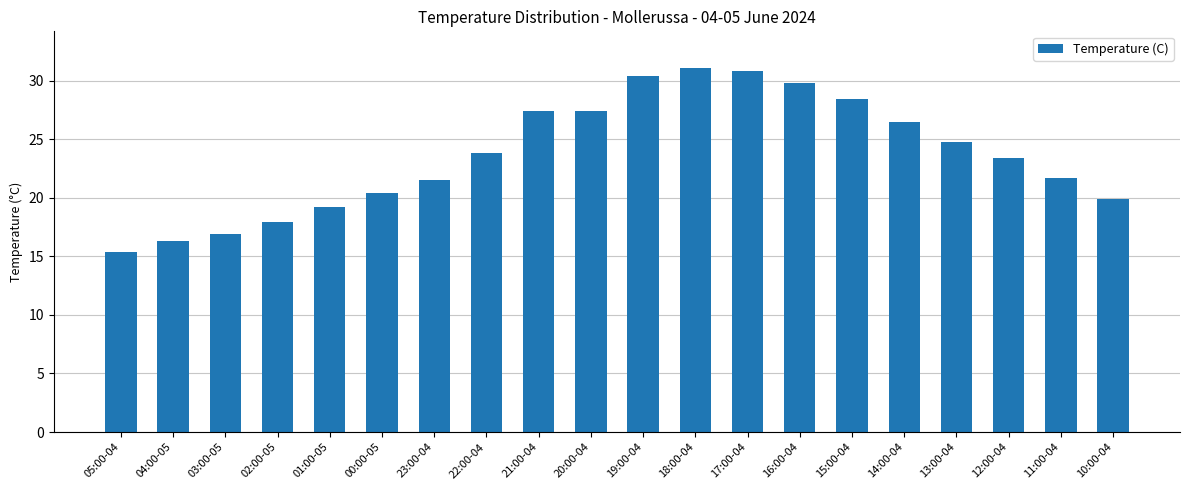

What is the label of the 9th bar from the left?

21:00-04